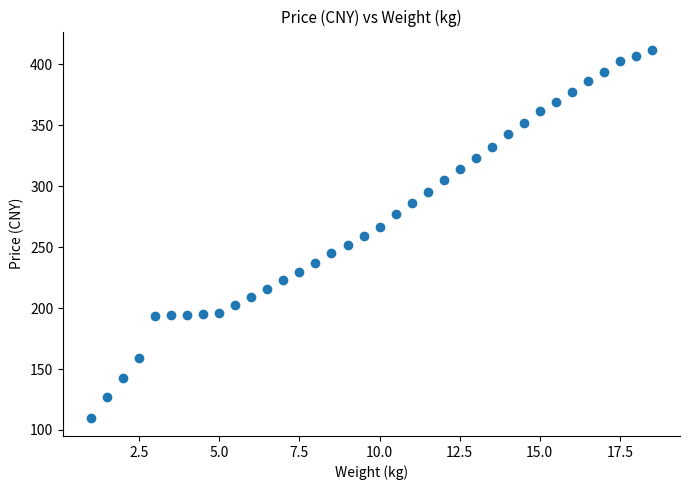

What is the range of Y values (max minus min)?

301.6